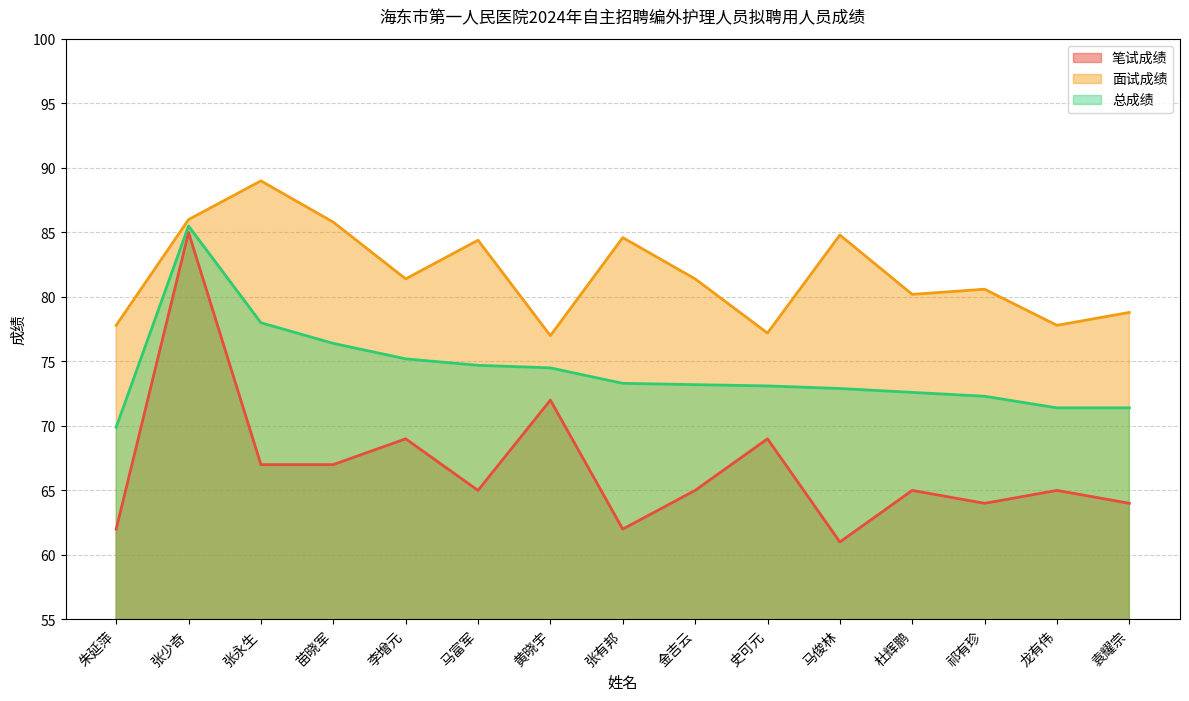

Which has a higher value, 张永生 or 黄晓宇?

黄晓宇